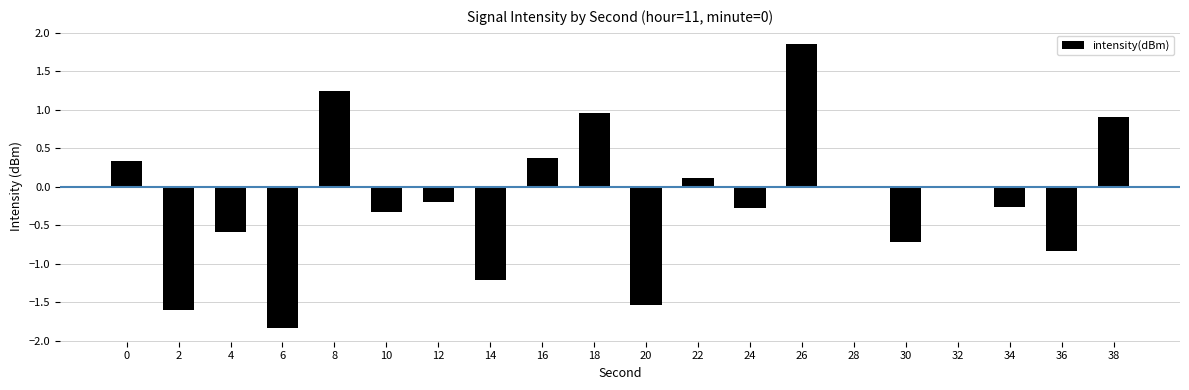

Read the value at 10.

-0.3